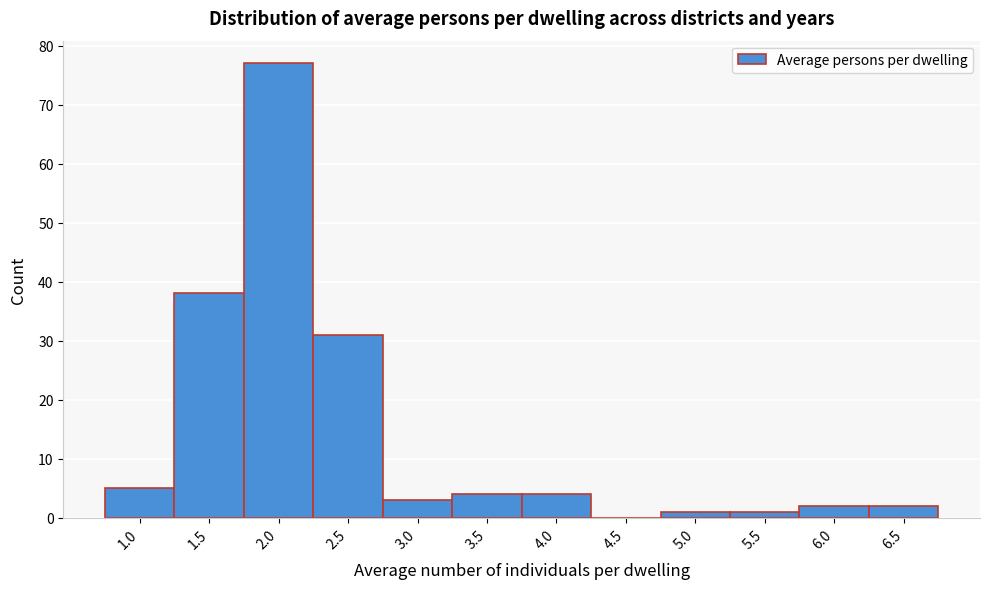

Reading left to right, list all the values displayed in this chart.

1.0=5	1.5=38	2.0=77	2.5=31	3.0=3	3.5=4	4.0=4	4.5=0	5.0=1	5.5=1	6.0=2	6.5=2